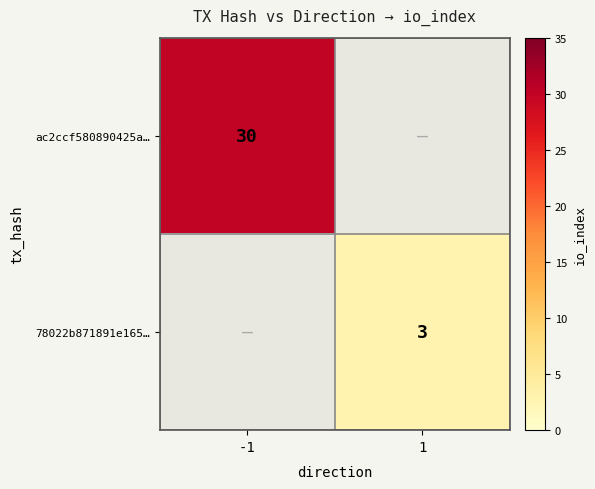

Between 1 and -1, which is larger?

-1